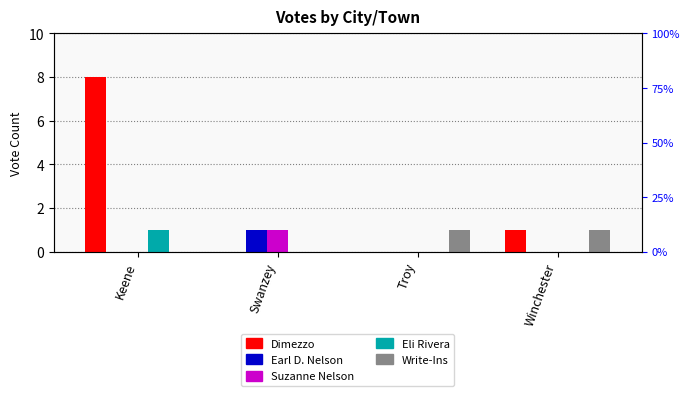

How many positive values does the Suzanne Nelson series have?

1